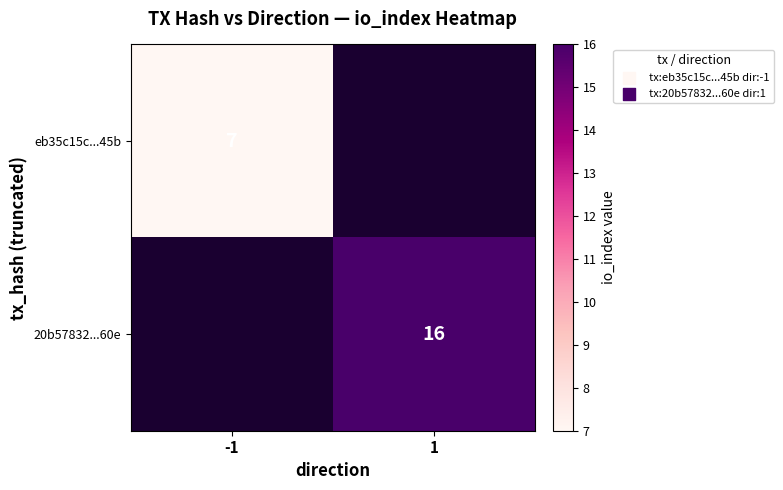

True or false: eb35c15c...45b has a value of 11 at -1.

False